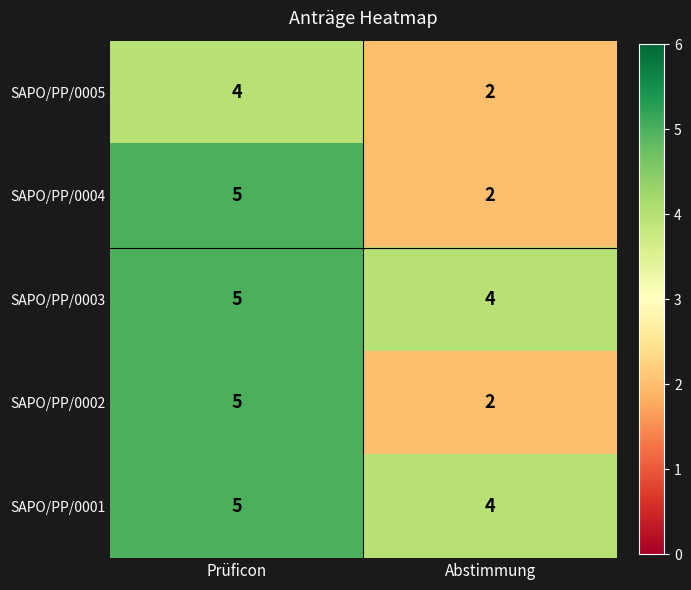

Is the value of SAPO/PP/0005 at Prüficon greater than the value of SAPO/PP/0003 at Prüficon?

No